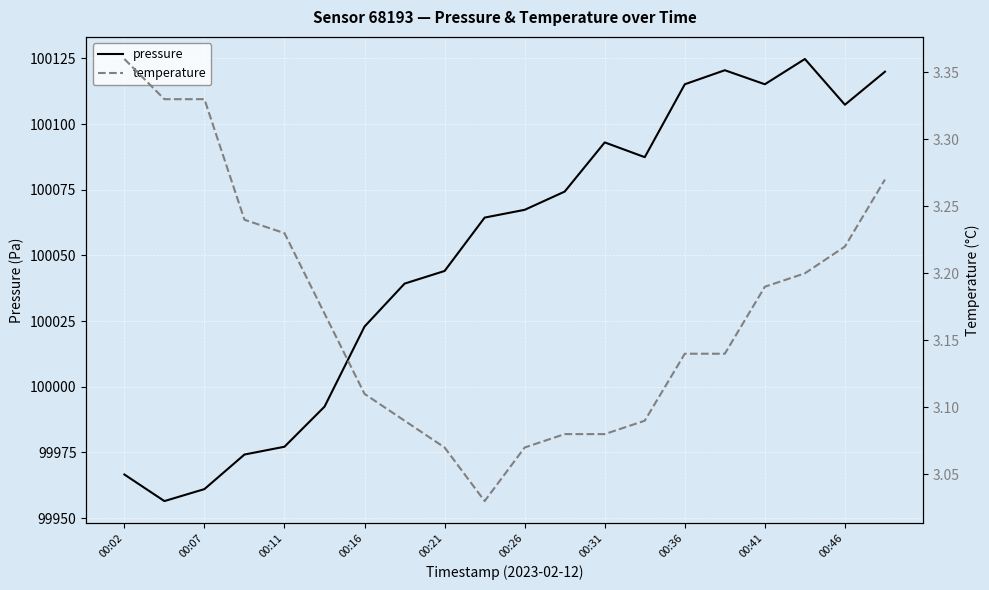

The value of pressure at 00:41 is 100115.1. True or false?

True